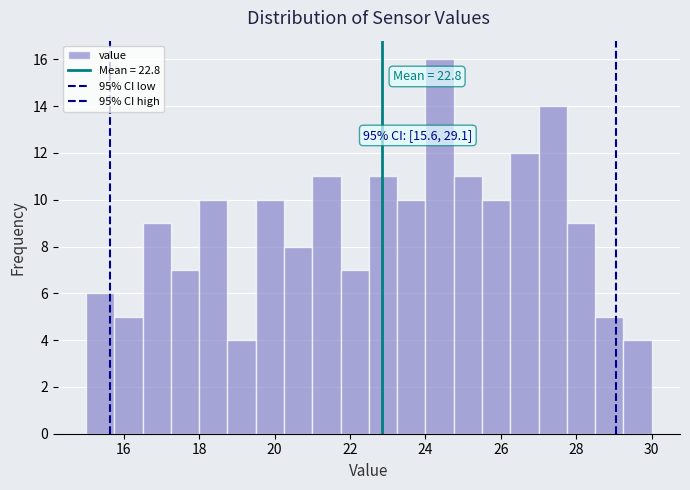

Around what value on the x-axis is the tallest bar? Give the approximate position of its centre, as read against the axis.

24.4